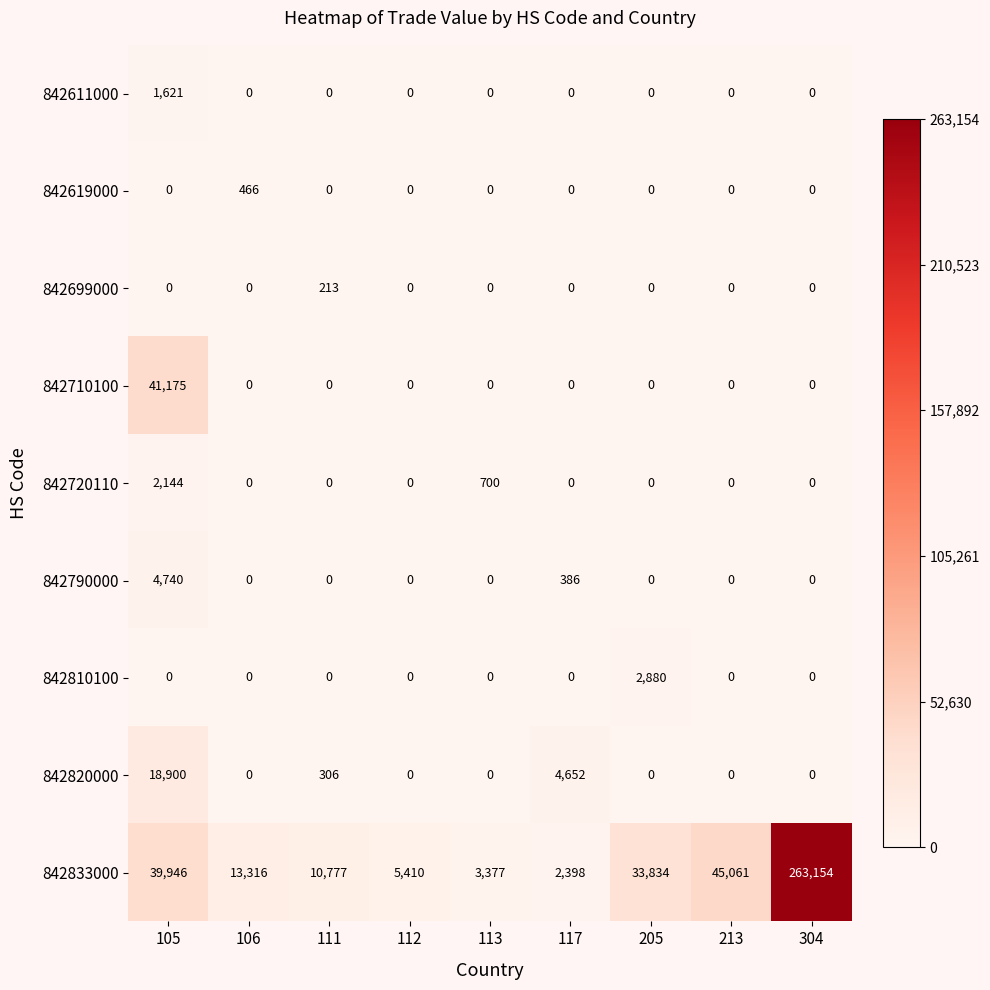

Rank the series by their maximum value, from lowest to highest.

842699000, 842619000, 842611000, 842720110, 842810100, 842790000, 842820000, 842710100, 842833000